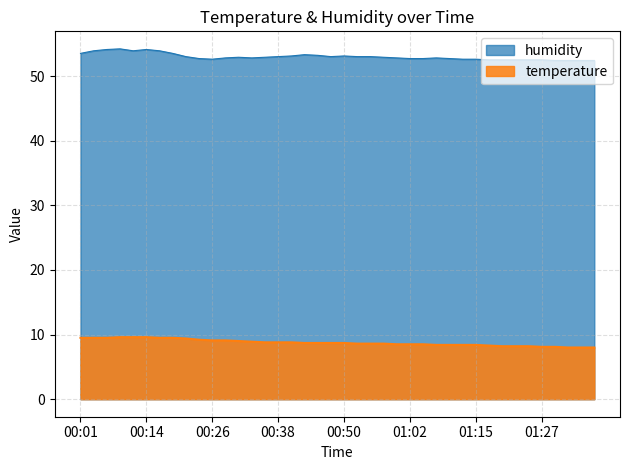

Reading left to right, transcribe all the data shown in this chart.

humidity: 53.5	53.9	54.1	54.2	53.9	54.1	53.9	53.5	53.0	52.7	52.6	52.8	52.9	52.8	52.9	53.0	53.1	53.3	53.2	53.0	53.1	53.0	53.0	52.9	52.8	52.7	52.7	52.8	52.7	52.6	52.6	52.5	52.5	52.5	52.5	52.5	52.4	52.4	52.4	52.4
temperature: 9.5	9.5	9.5	9.6	9.6	9.6	9.5	9.5	9.4	9.2	9.1	9.1	9.0	8.9	8.8	8.8	8.8	8.7	8.7	8.7	8.7	8.6	8.6	8.6	8.5	8.5	8.5	8.4	8.4	8.4	8.4	8.3	8.2	8.2	8.2	8.1	8.1	8.0	8.0	8.0